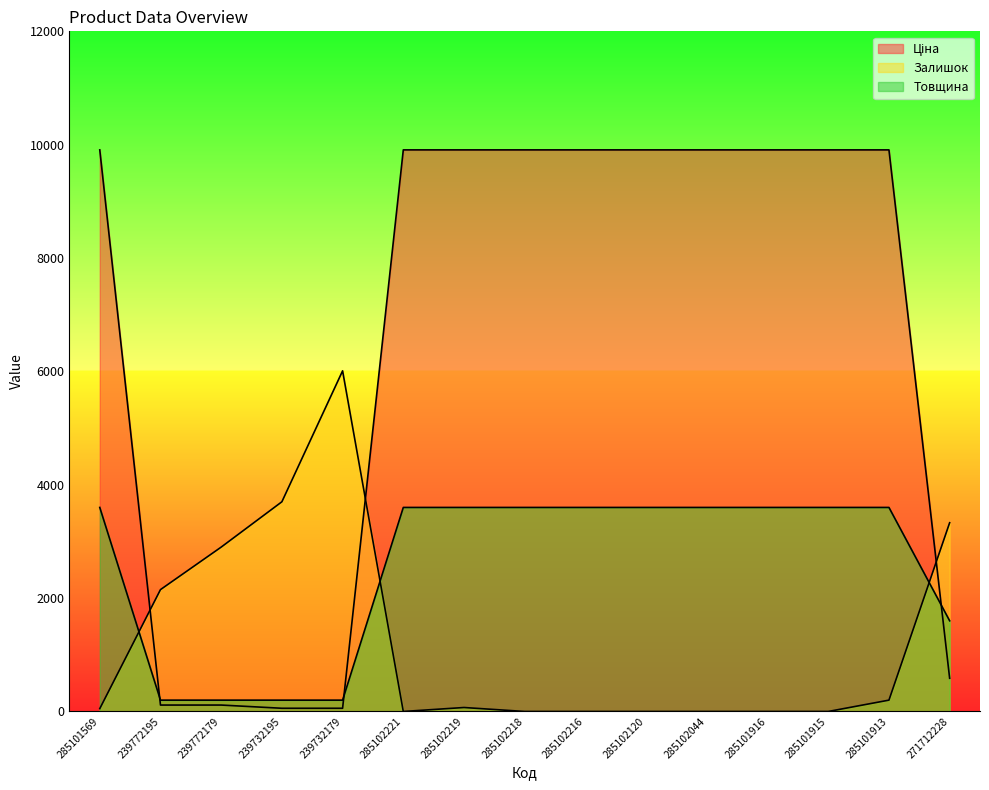

How many intersections are there between Залишок and Товщина?

3